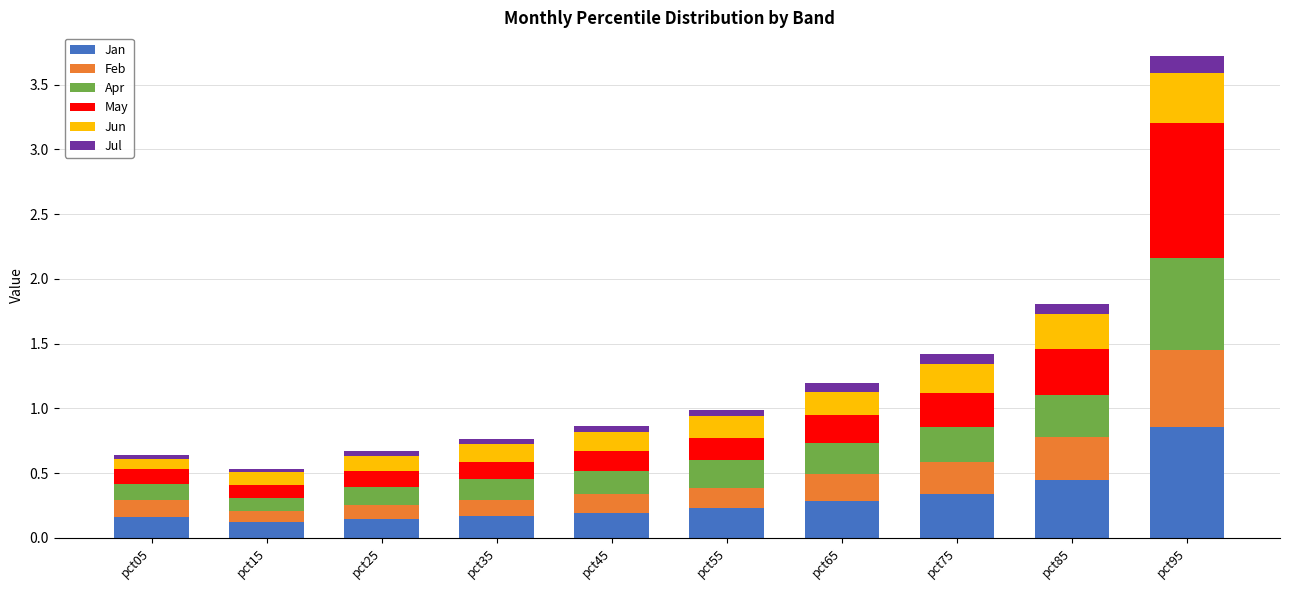

At which label does Jan reach its peak?

pct95